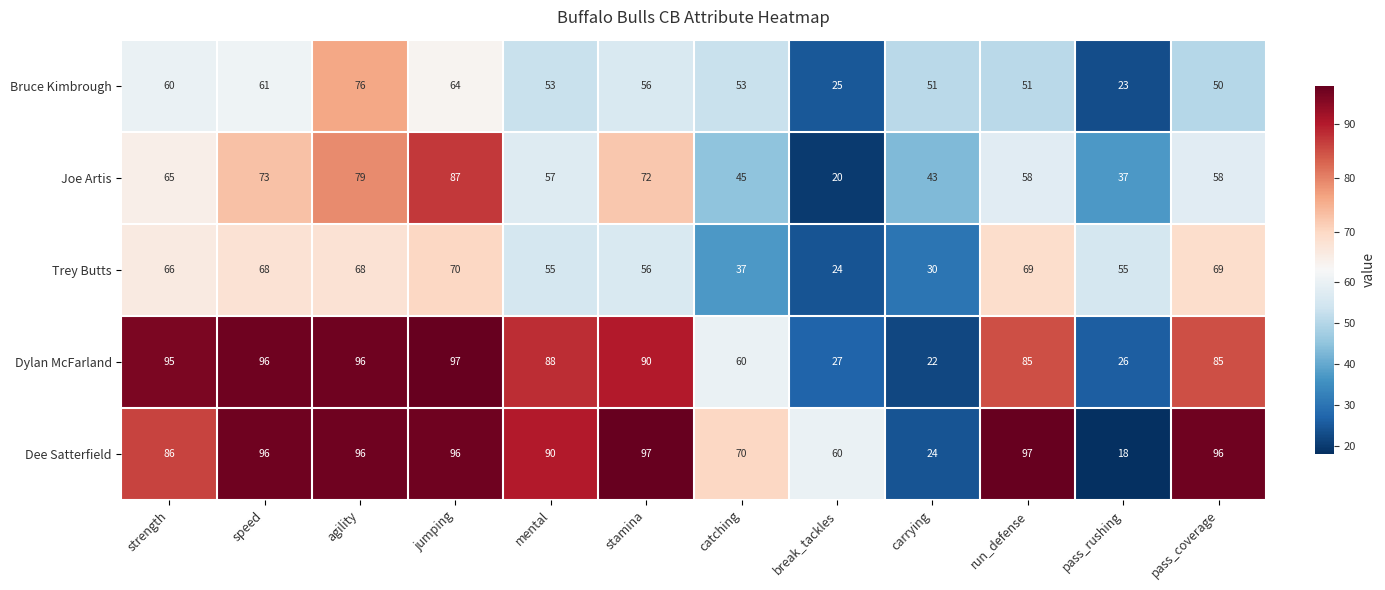

Which series has the largest range (max minus min)?

Dee Satterfield